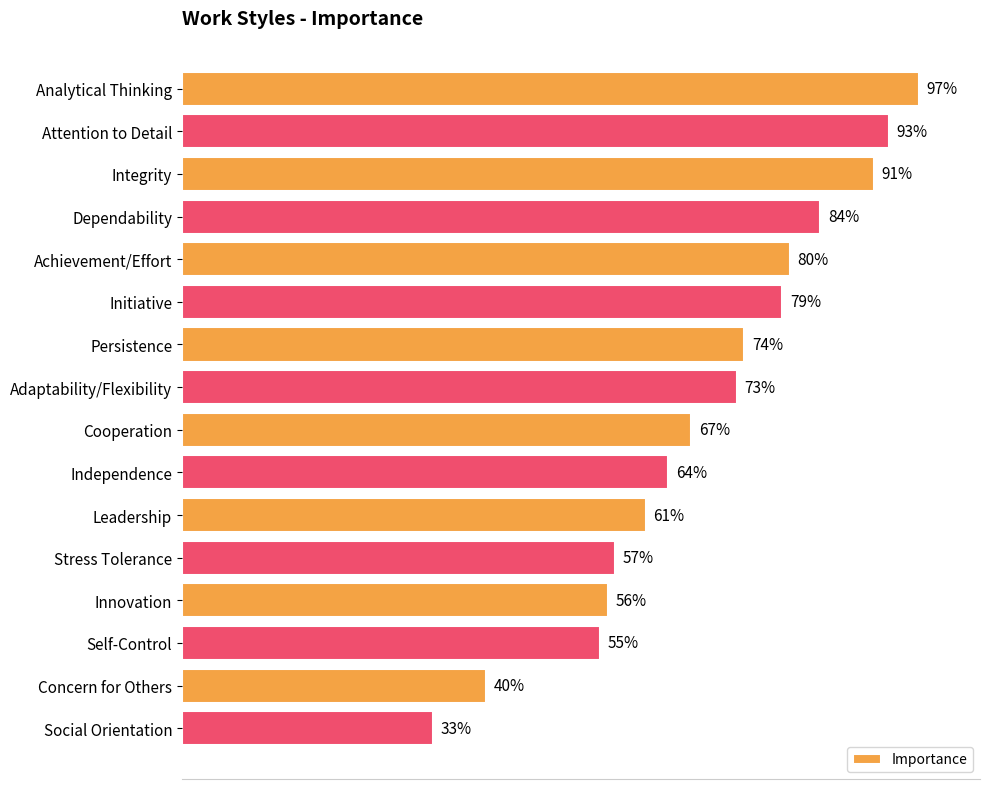

Rank the categories by value from highest to lowest.

Analytical Thinking, Attention to Detail, Integrity, Dependability, Achievement/Effort, Initiative, Persistence, Adaptability/Flexibility, Cooperation, Independence, Leadership, Stress Tolerance, Innovation, Self-Control, Concern for Others, Social Orientation